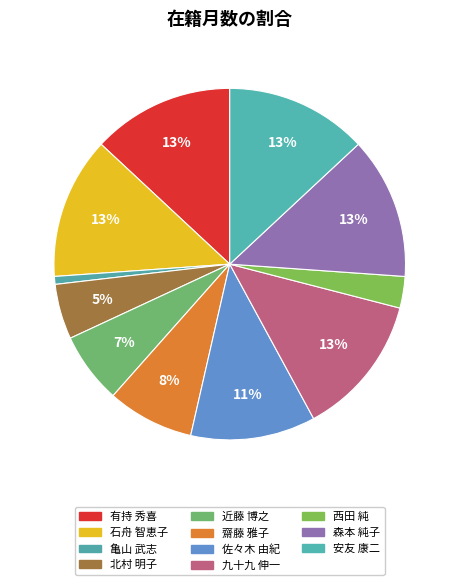

The 安友 康二 slice represents 13% of the pie. True or false?

True